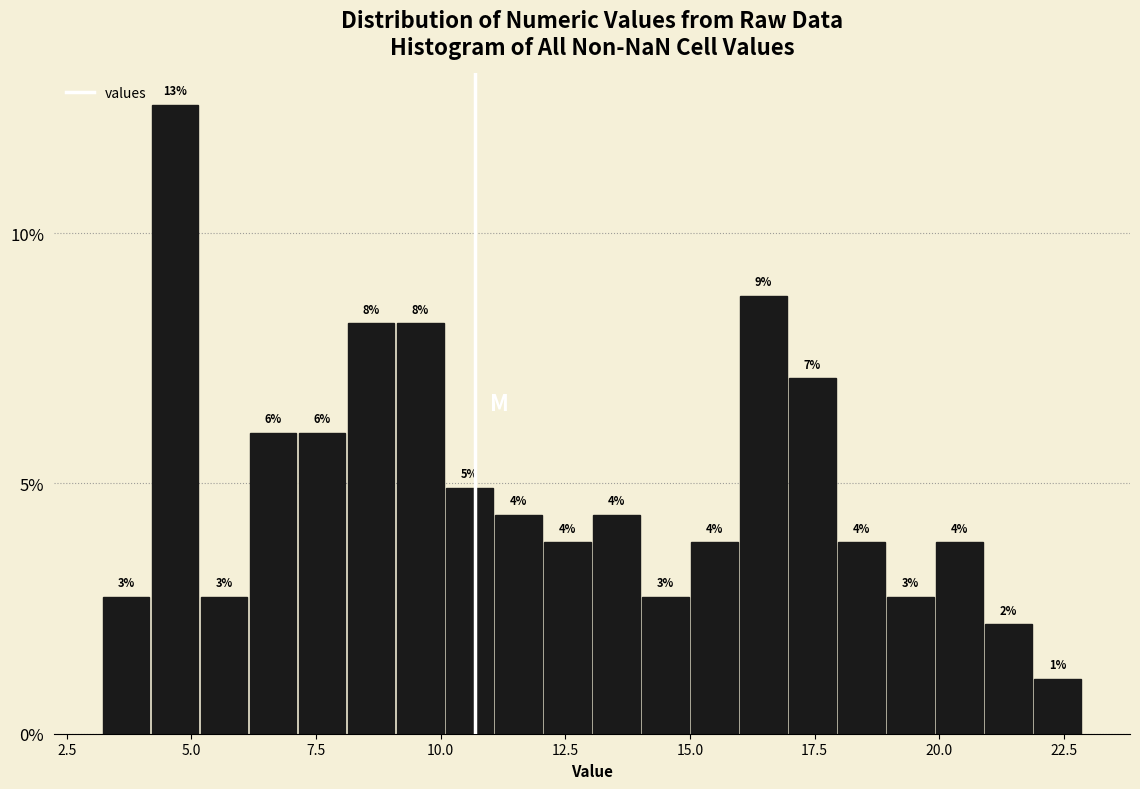

Read against the x-axis, roughly where is the centre of the tallest bar?

4.5